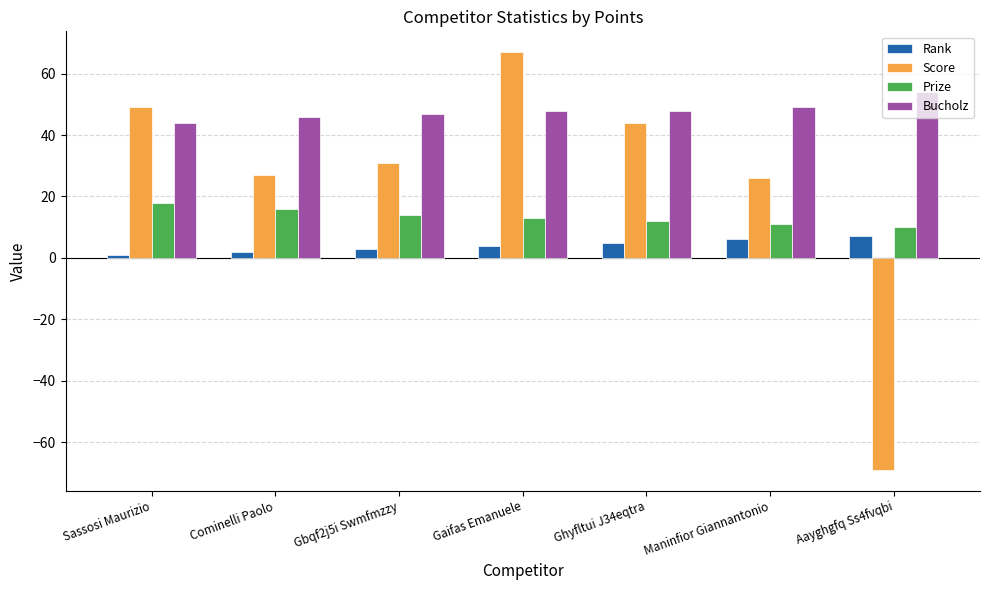

Which series changed the most between Sassosi Maurizio and Aayghgfq Ss4fvqbi?

Score